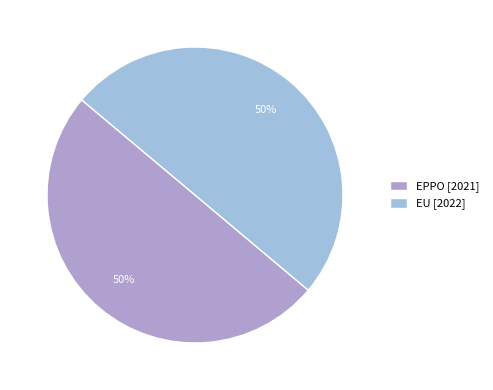

What percentage do EPPO and EU together represent?

100.0%